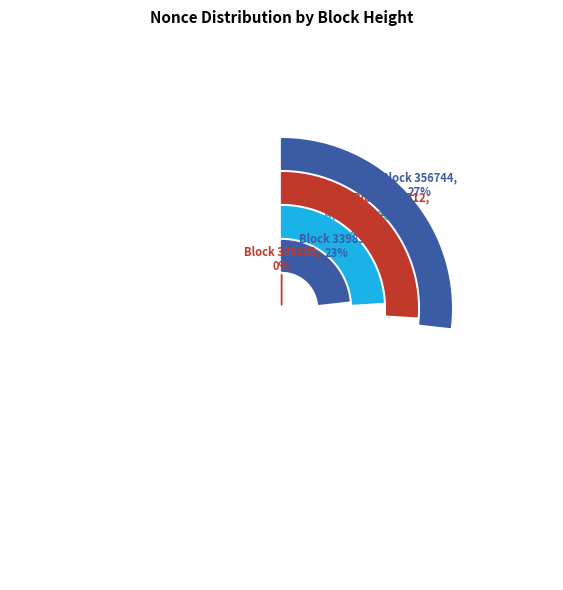

Is there a majority slice in this chart?

No